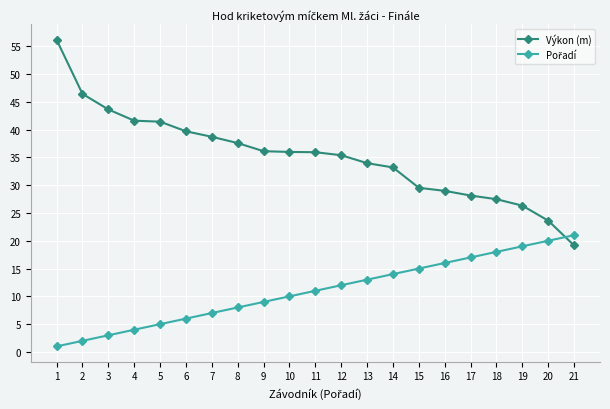

What is the average value of the Výkon (m) series?

35.2